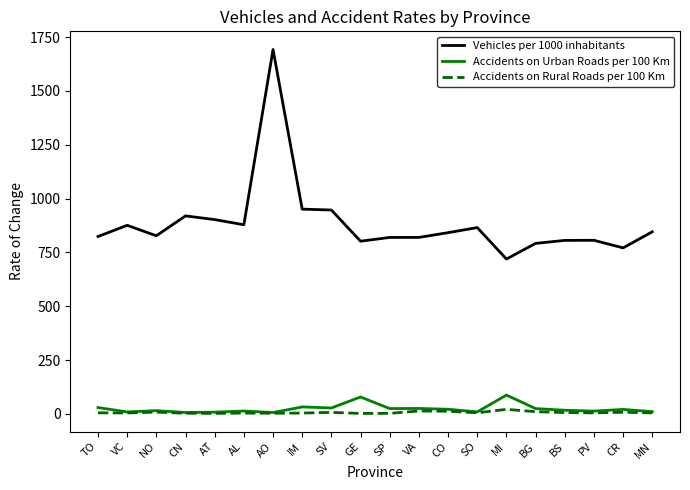

What is the maximum value for Accidents on Urban Roads per 100 Km?

87.8